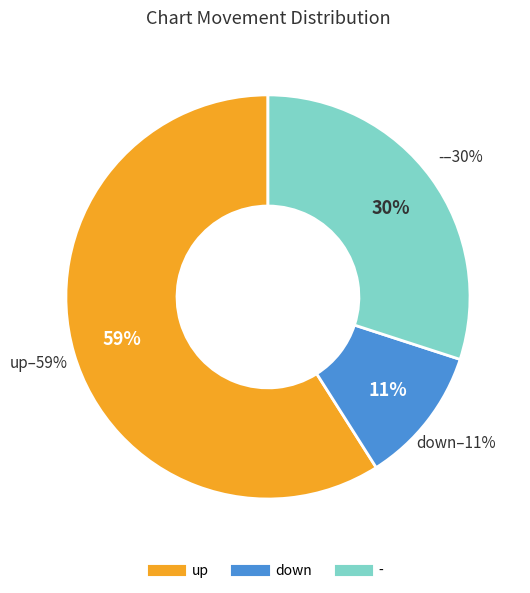

To the nearest percent, what portion does - represent?

30%